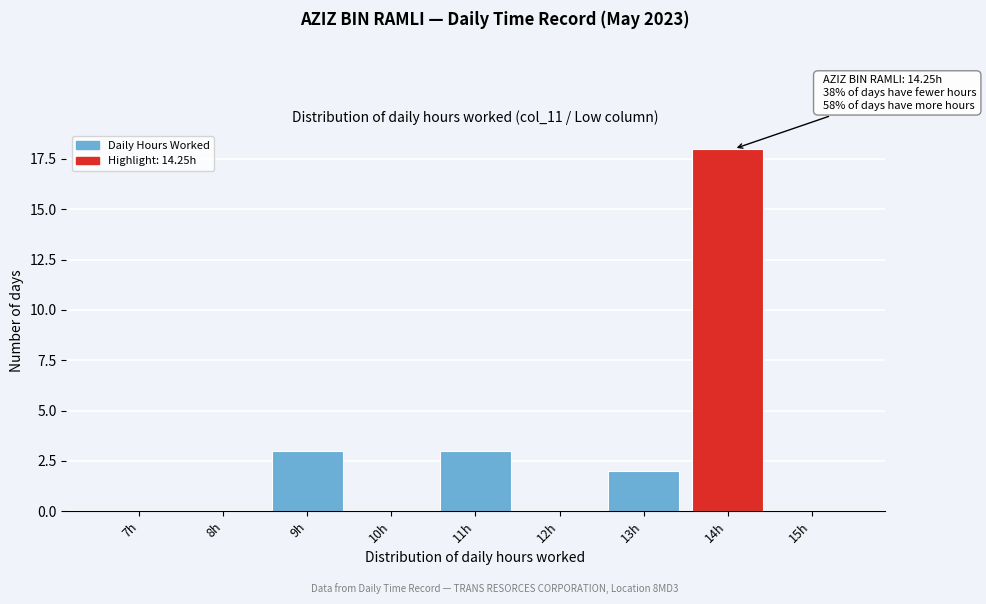

Reading right to left, list all the values displayed in this chart.

15h=0	14h=18	13h=2	12h=0	11h=3	10h=0	9h=3	8h=0	7h=0